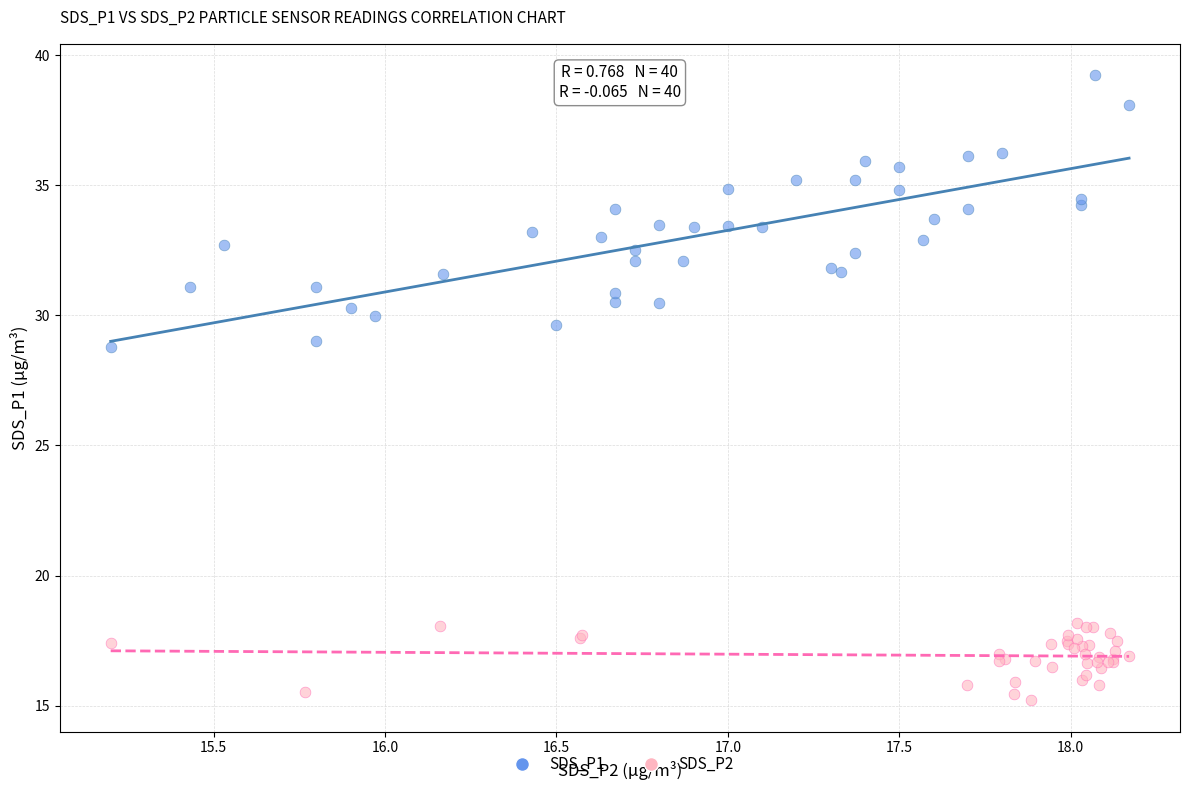

Which series contains the lowest Y value?

SDS_P2